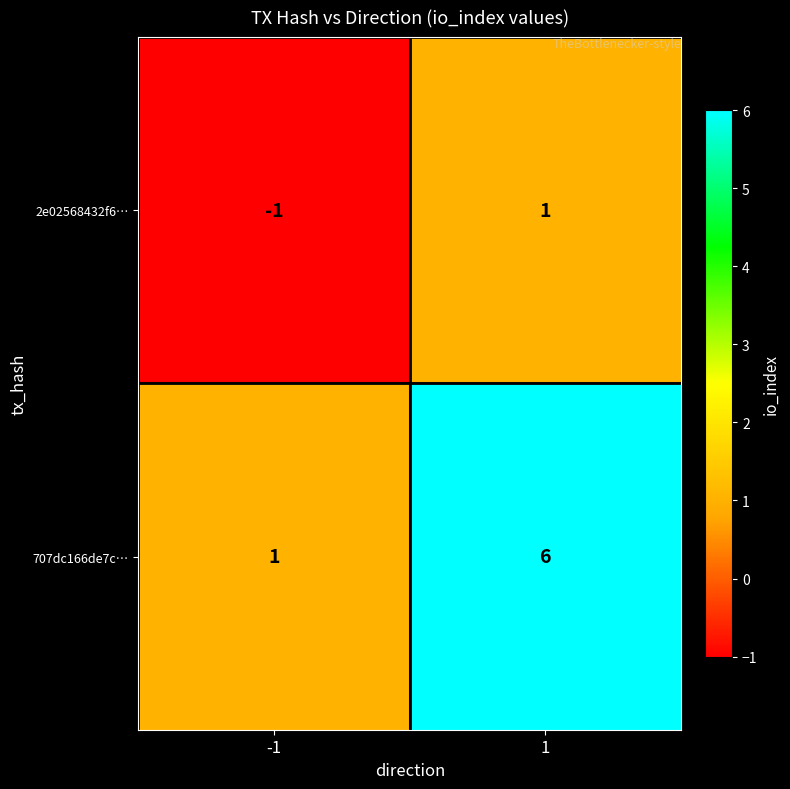

What is the maximum value shown in the chart?

6